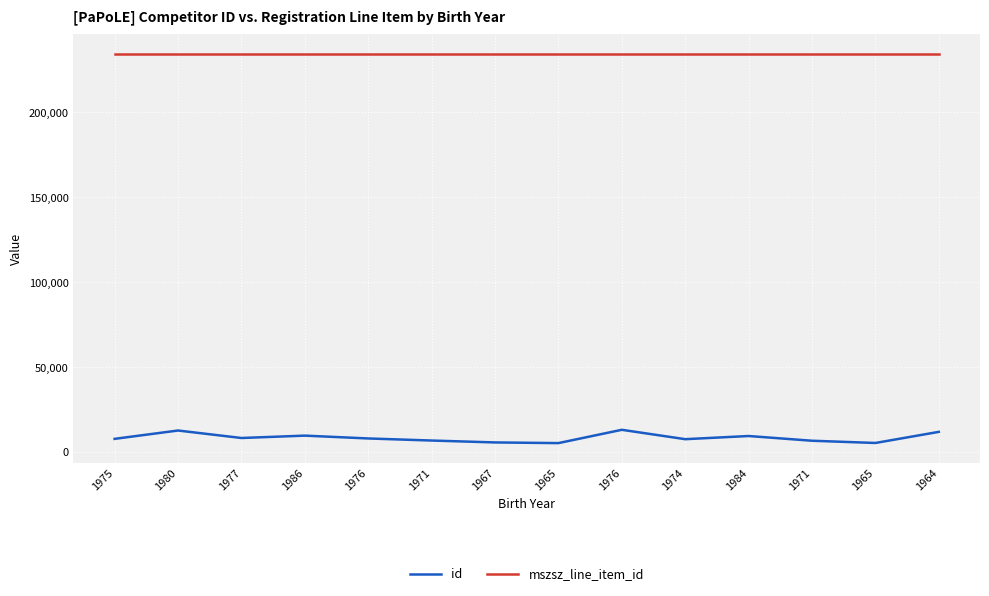

At how many categories does at least one series exceed 105194?

14